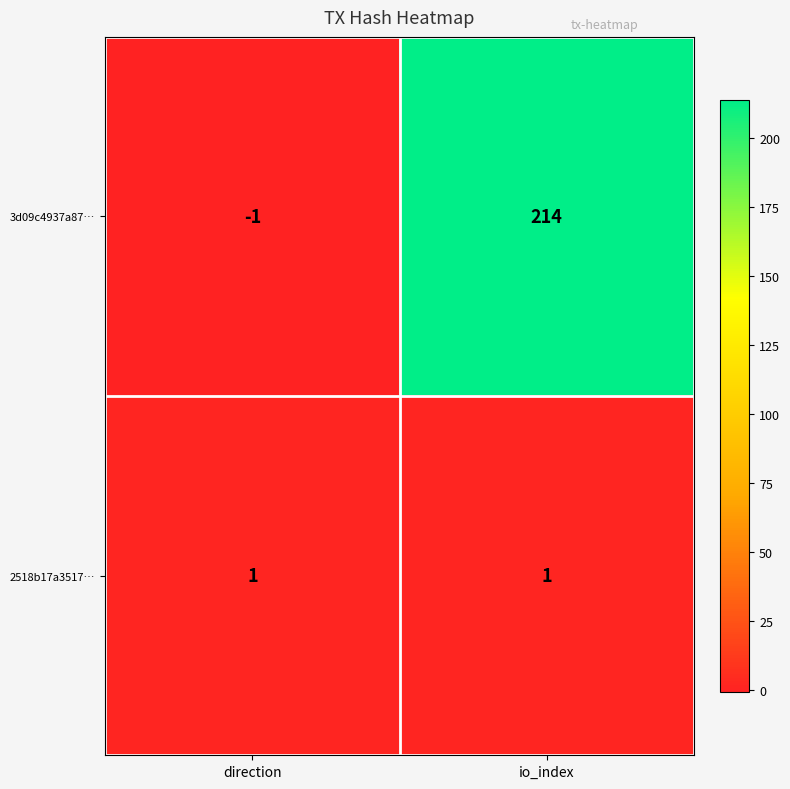

Reading right to left, what are all the values shown in this chart?

3d09c4937a87…: 214	-1
2518b17a3517…: 1	1